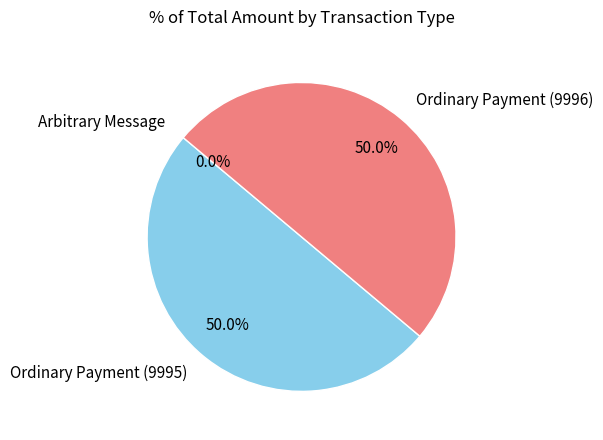

To the nearest percent, what portion does Ordinary Payment (9996) represent?

50%